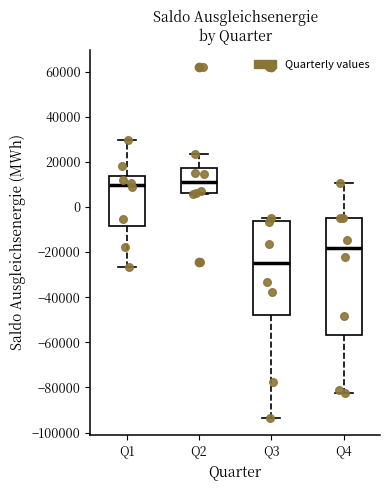

Comparing the boxes themselves (not the whiskers), which one is the tallest?

Q4